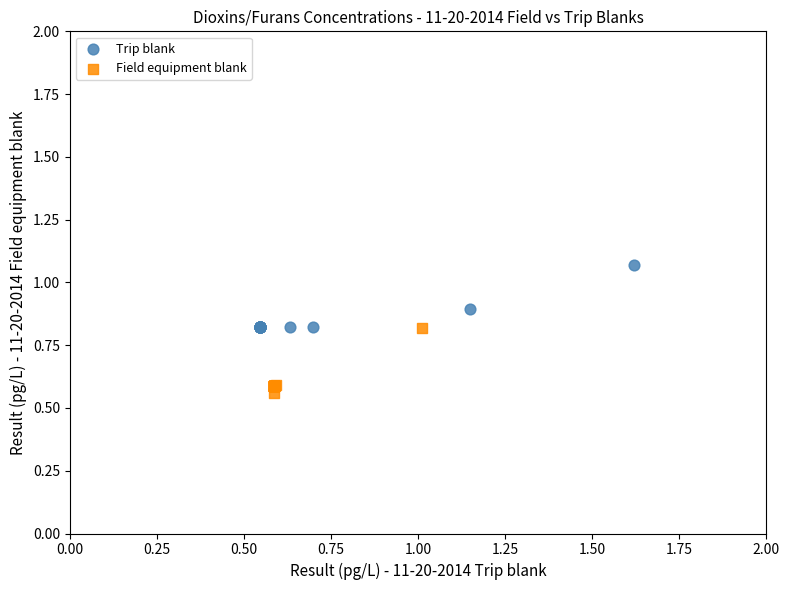

Which series contains the lowest Y value?

Field equipment blank